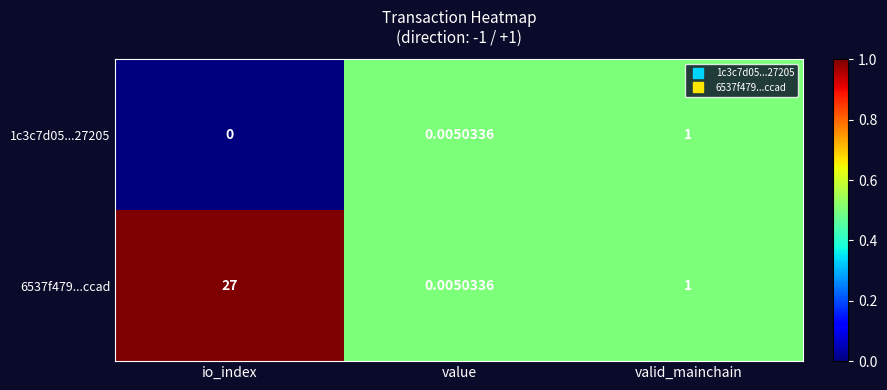

List the series in order of their peak value, lowest first.

1c3c7d05...27205, 6537f479...ccad